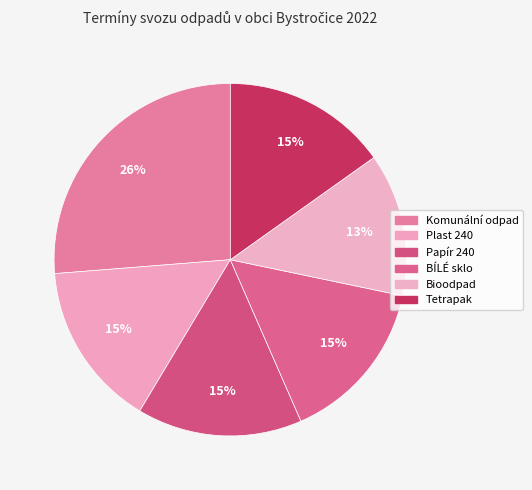

How many slices are in this pie chart?

6